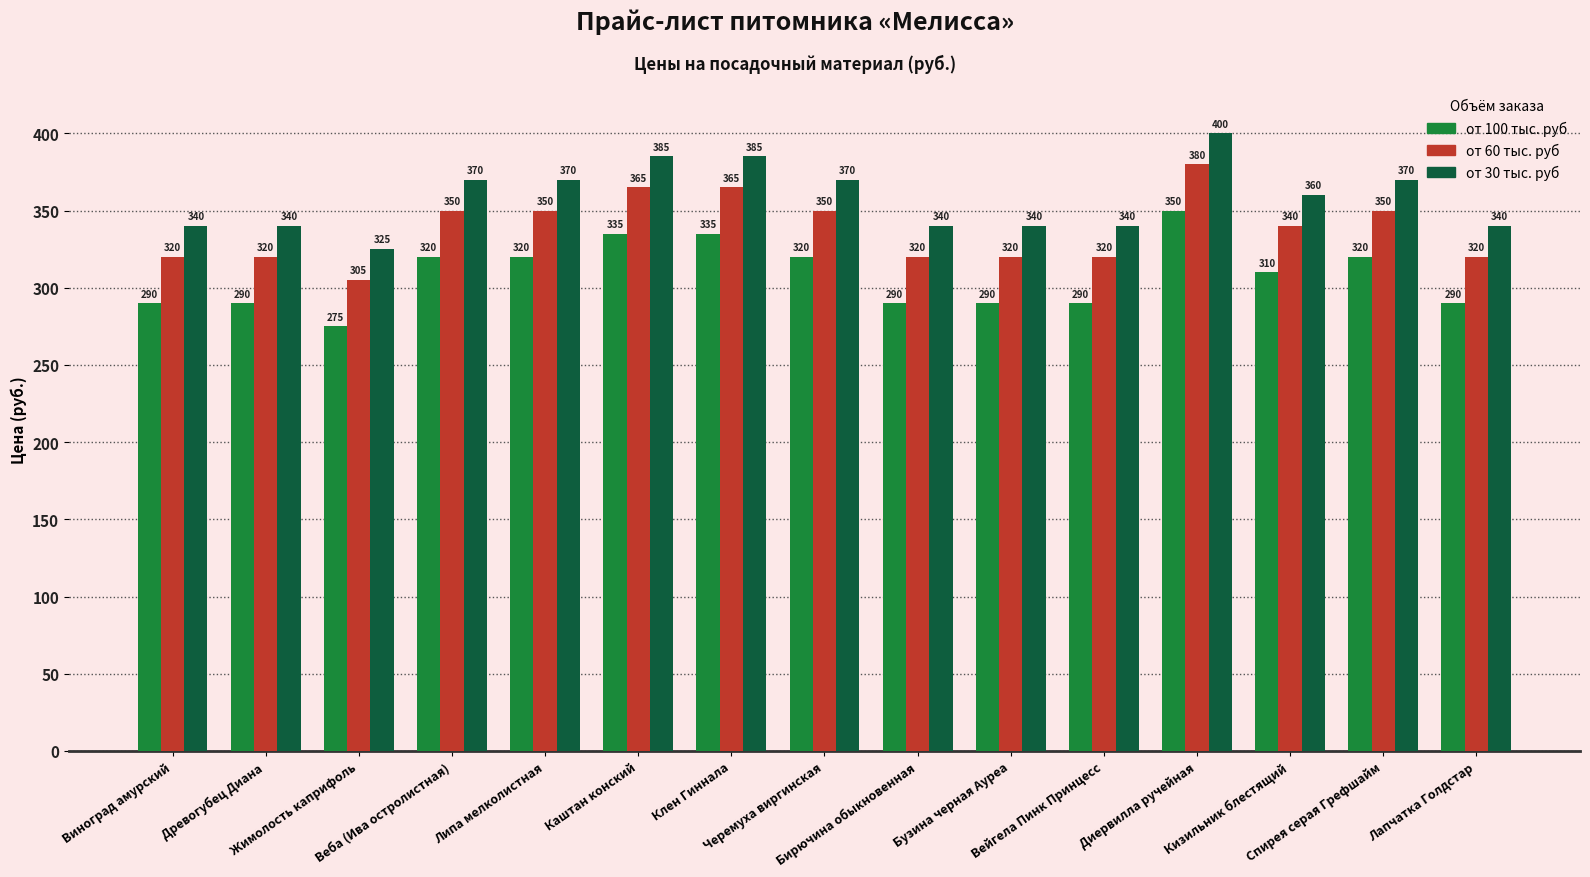

What are all the series names shown in the legend?

от 100 тыс. руб, от 60 тыс. руб, от 30 тыс. руб